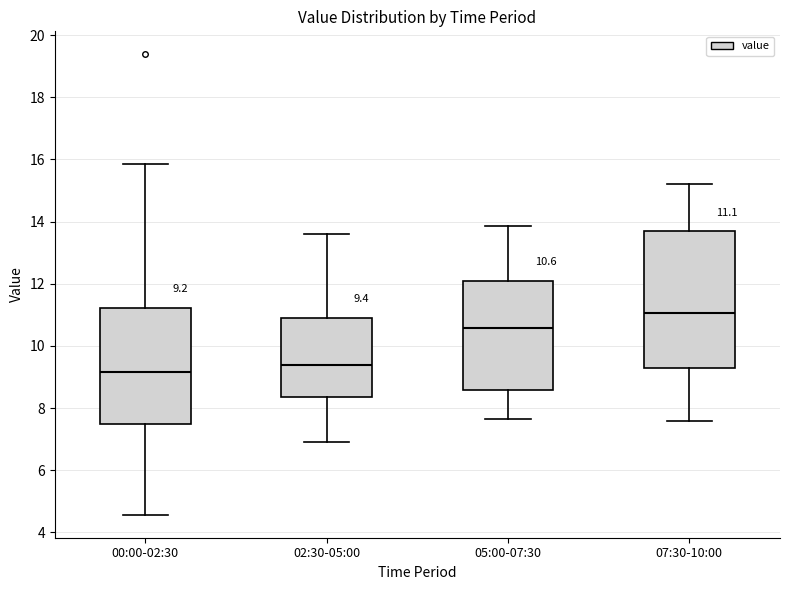

Which box is the tallest, from its lower edge to its upper edge?

07:30-10:00